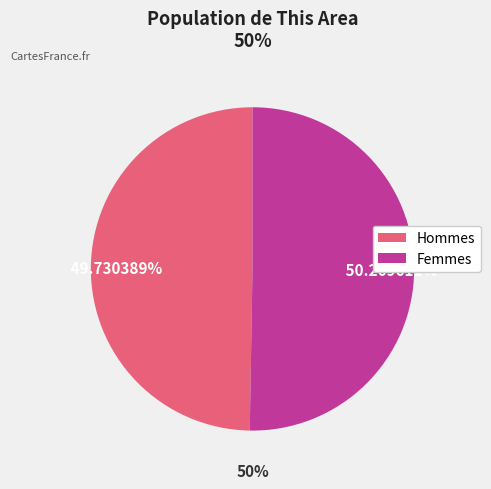

Is there a majority slice in this chart?

Yes